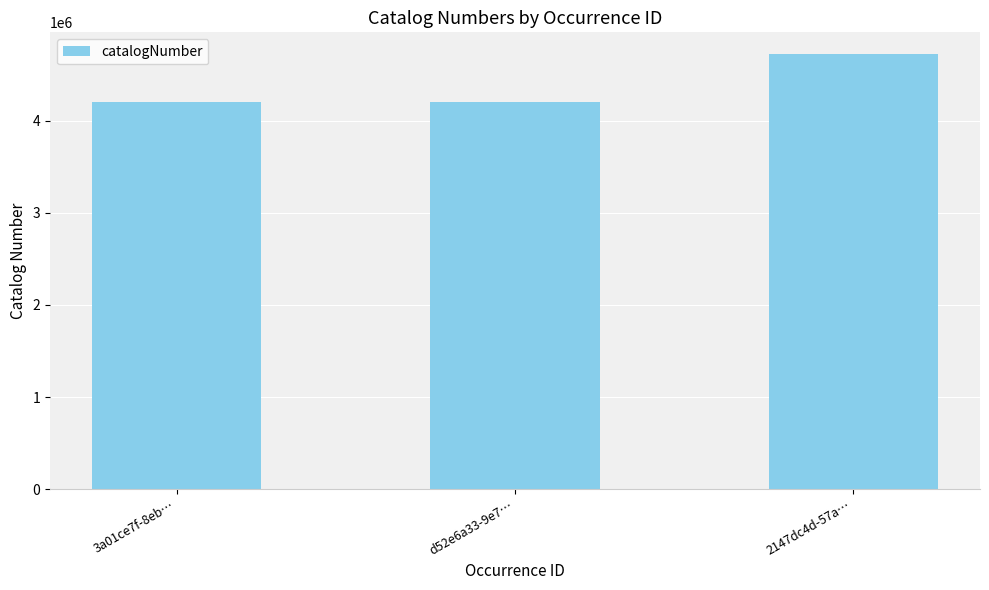

Which category has the highest value across all series?

2147dc4d-57a…